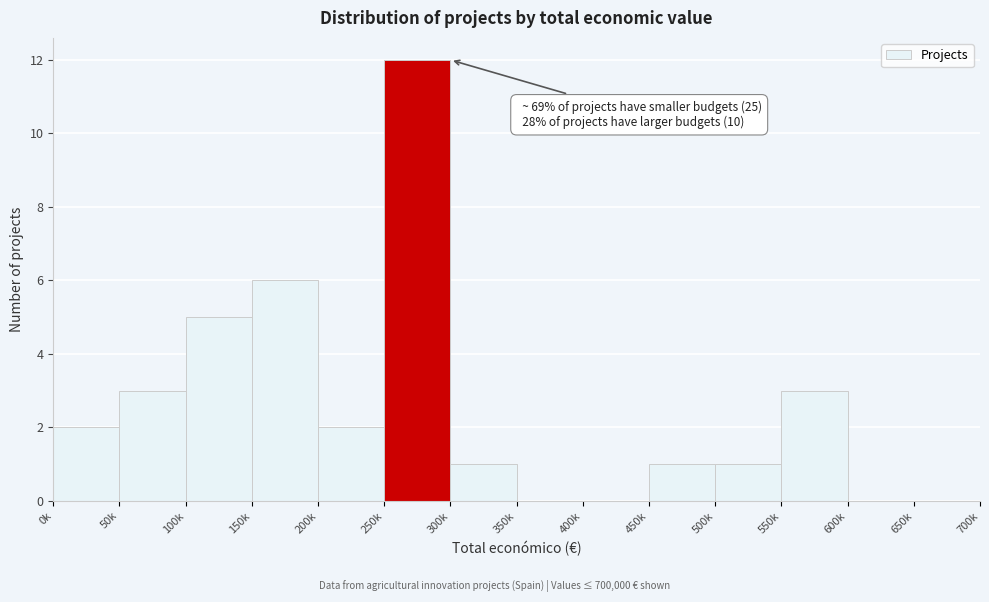

Reading left to right, what are all the values shown in this chart?

0k=2	50k=3	100k=5	150k=6	200k=2	250k=12	300k=1	350k=0	400k=0	450k=1	500k=1	550k=3	600k=0	650k=0